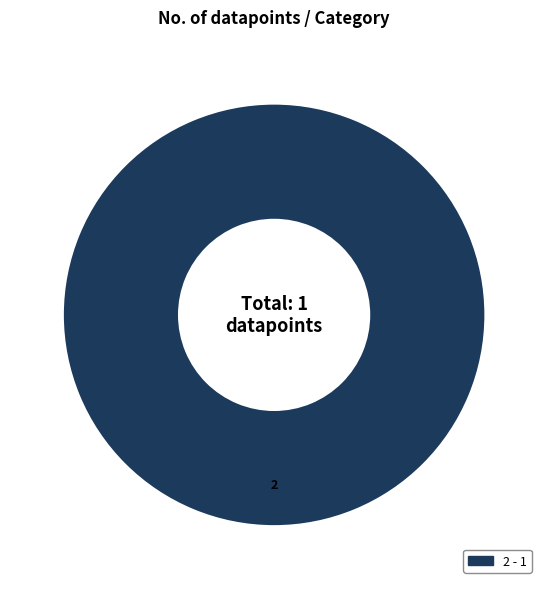

Is there a majority slice in this chart?

Yes